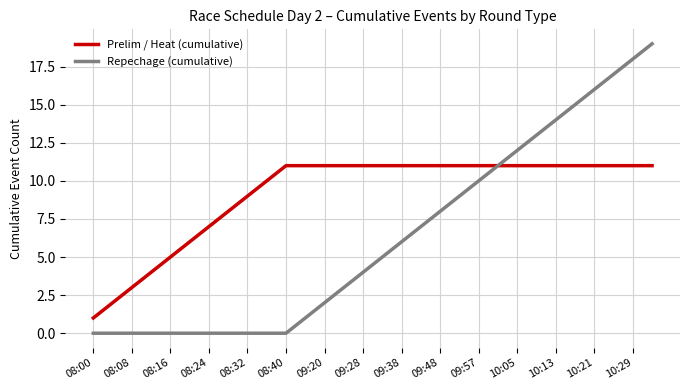

Which series has the largest total across all categories?

Prelim / Heat (cumulative)